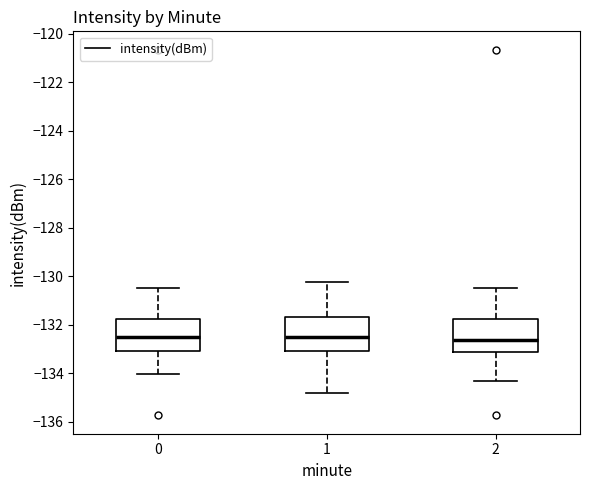

Reading left to right, read every box against the y-axis: the position of its median line, the range the box covers, and the ends of its whiskers. The values are not printed on the chart, so give them approximately, as read against the axis.

0: median -132.6, box -133.0 to -131.8, whiskers -134.0 to -130.4
1: median -132.6, box -133.0 to -131.6, whiskers -134.8 to -130.2
2: median -132.6, box -133.2 to -131.8, whiskers -134.4 to -130.4